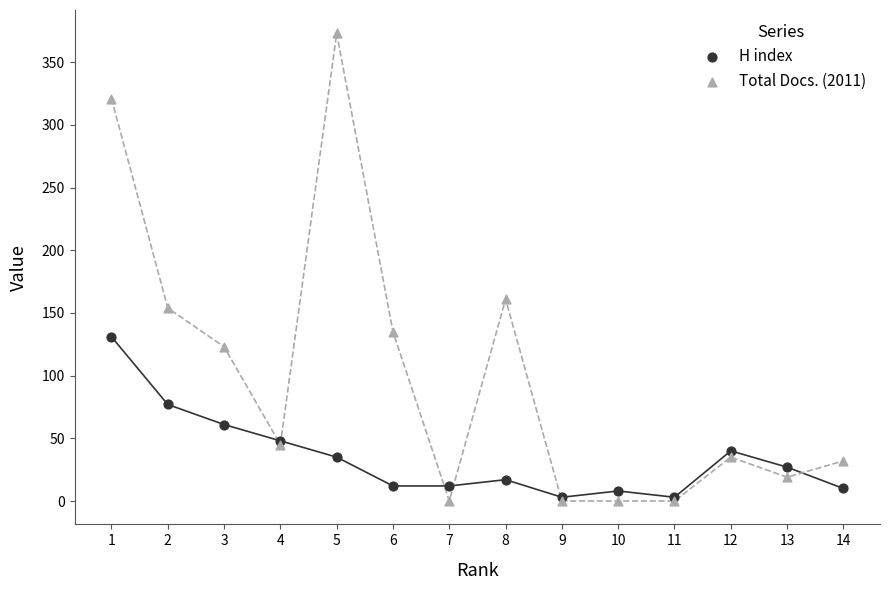

Across all series, what Y value is closest to 186?

161